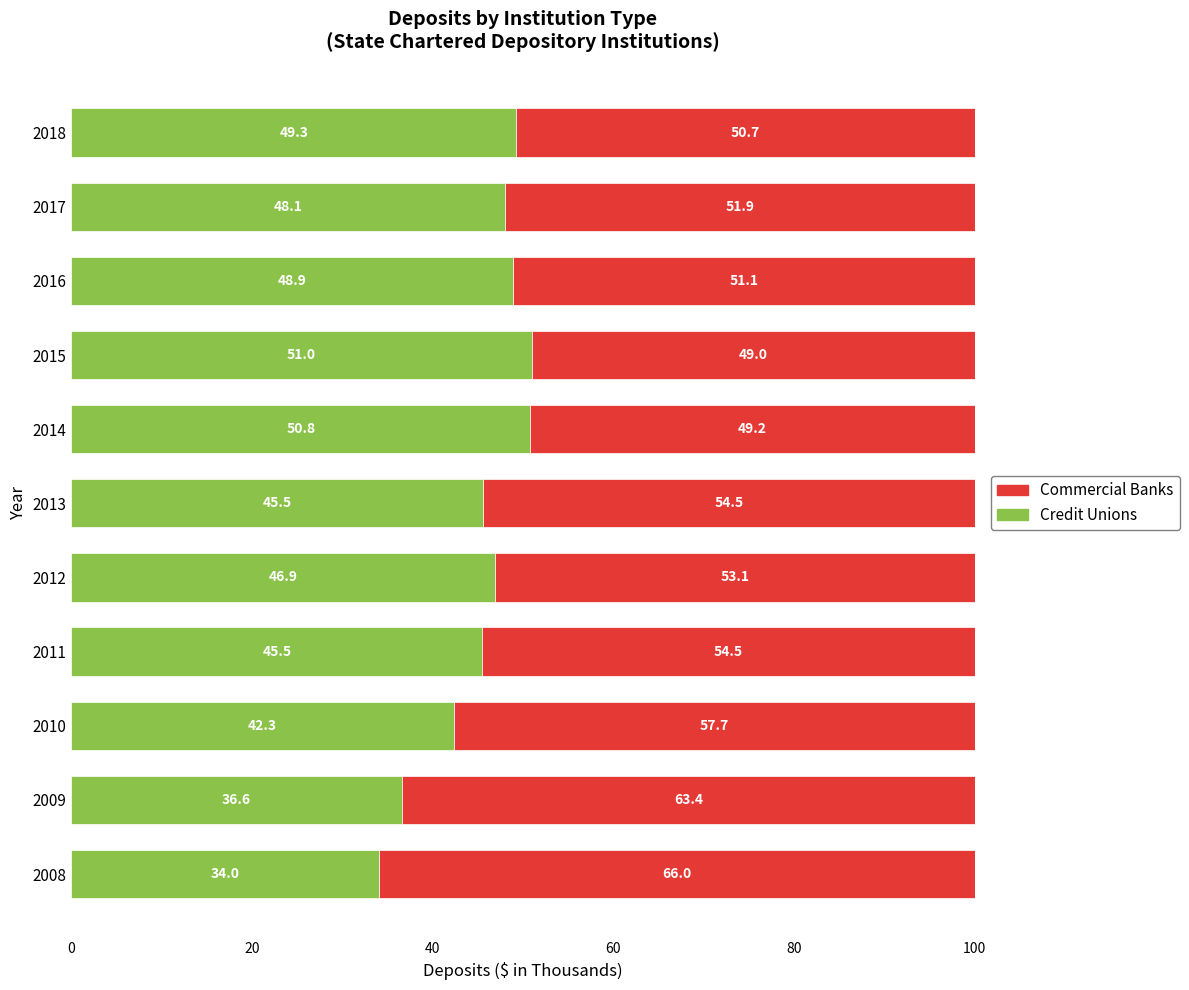

What is the highest value of the Credit Unions series?

51.0